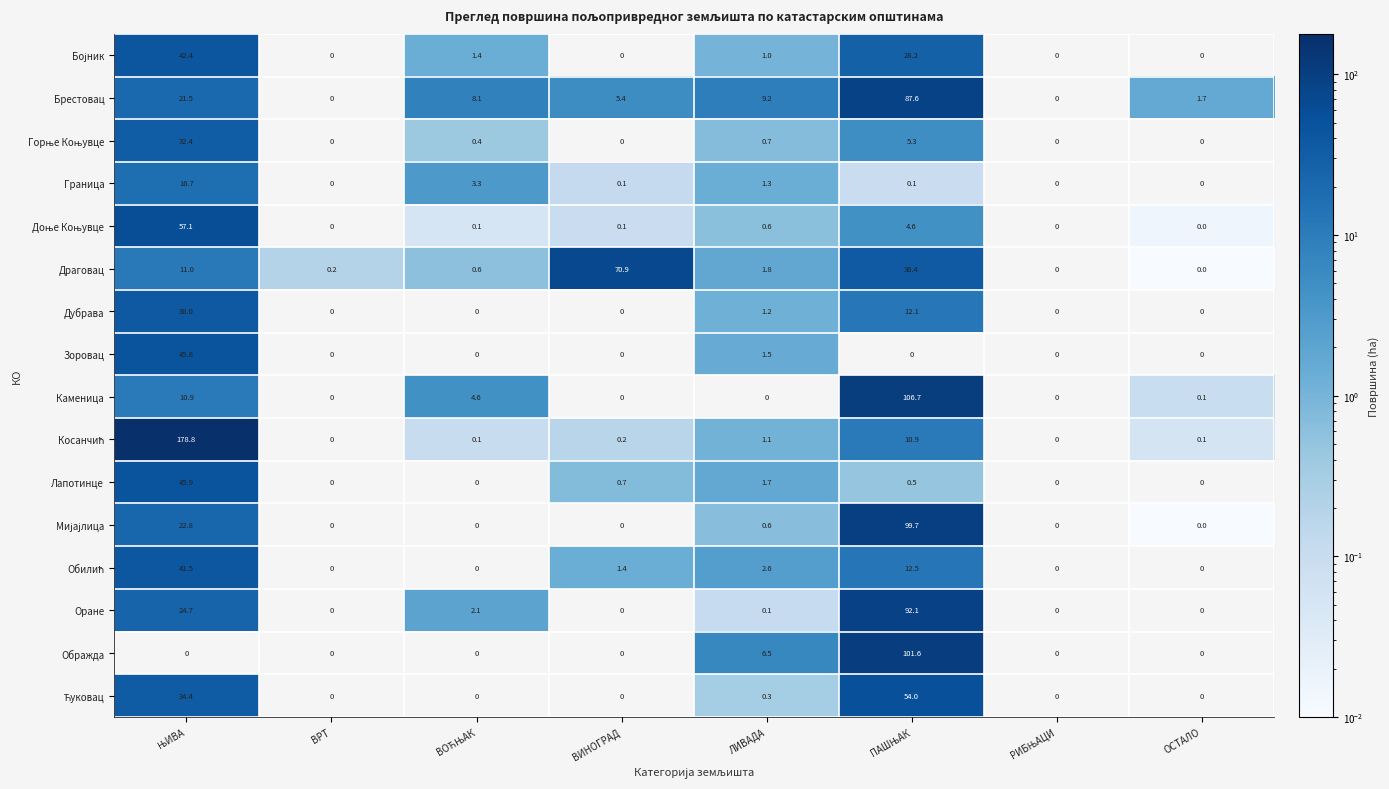

Which series changed the most between ВИНОГРАД and ЛИВАДА?

Драговац